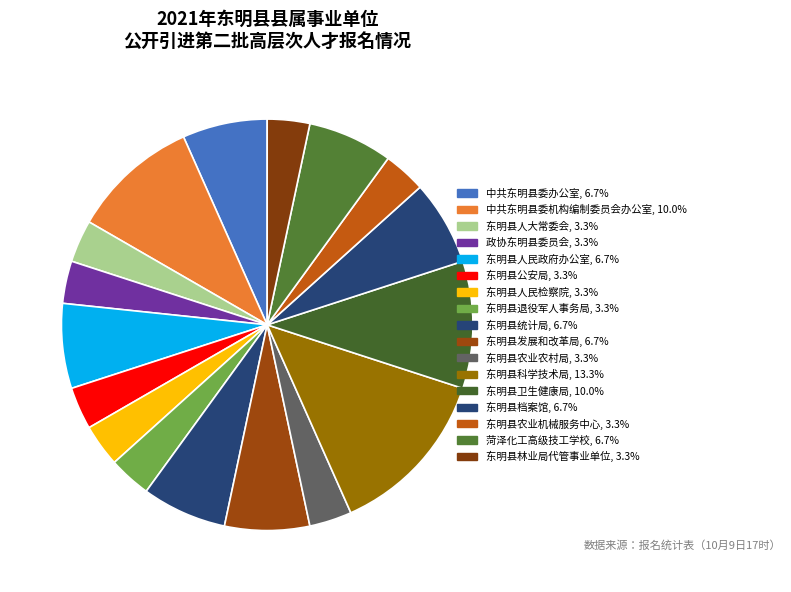

Is there a majority slice in this chart?

No